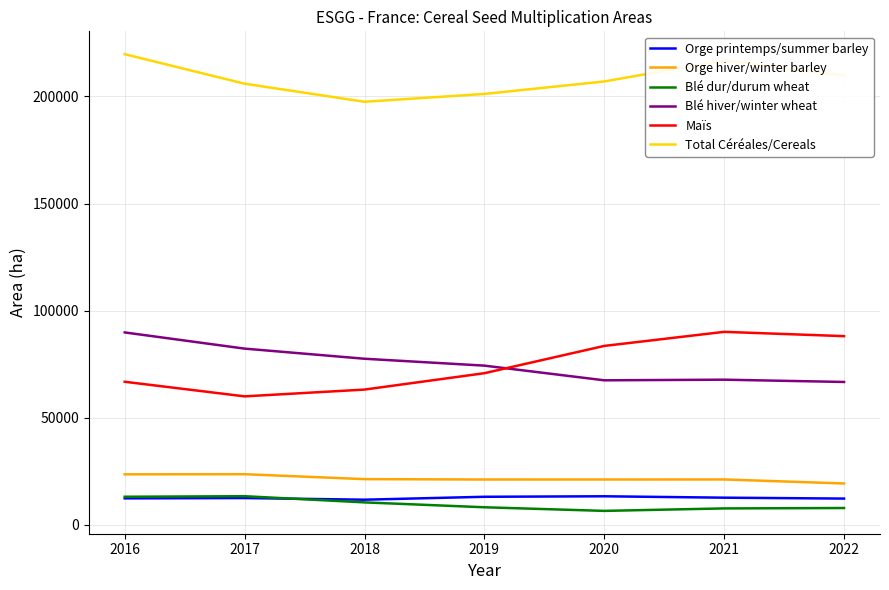

Count the number of categories in the chart.

7